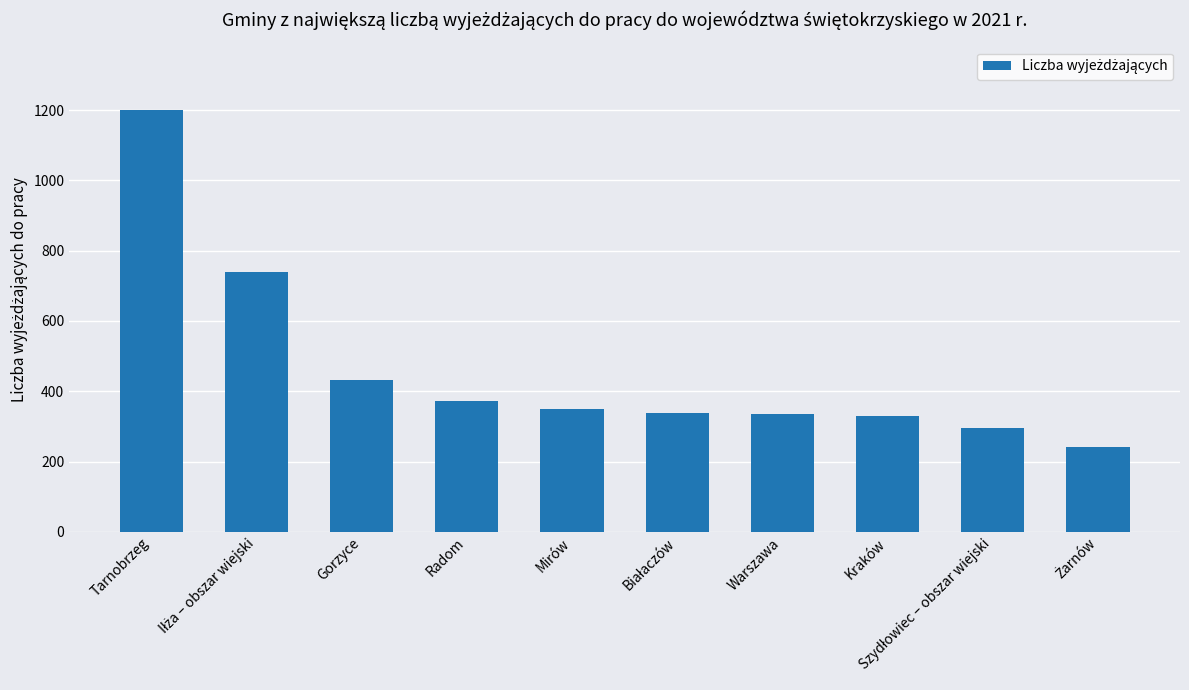

What is the sum of the values at Gorzyce and Warszawa?

766